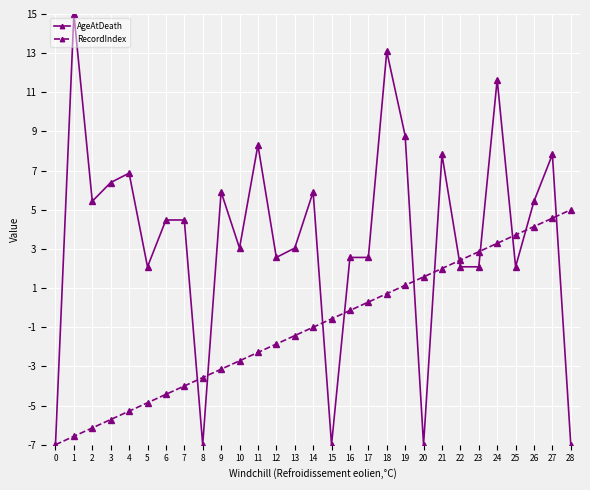

Is the value of AgeAtDeath at 14 greater than the value of RecordIndex at 17?

Yes